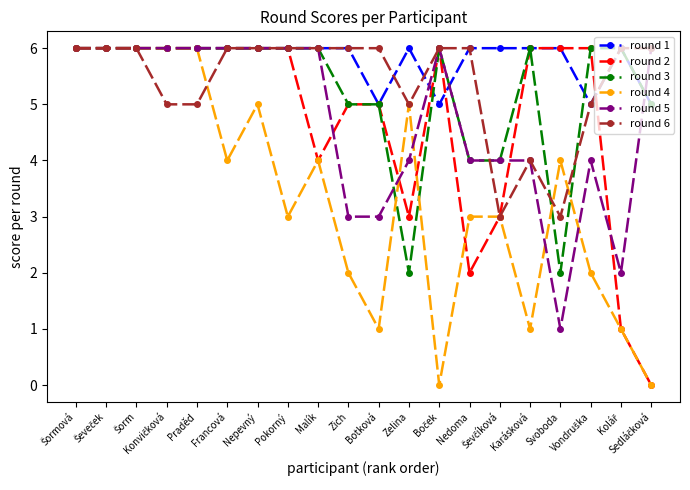

What is the greatest value displayed?

6